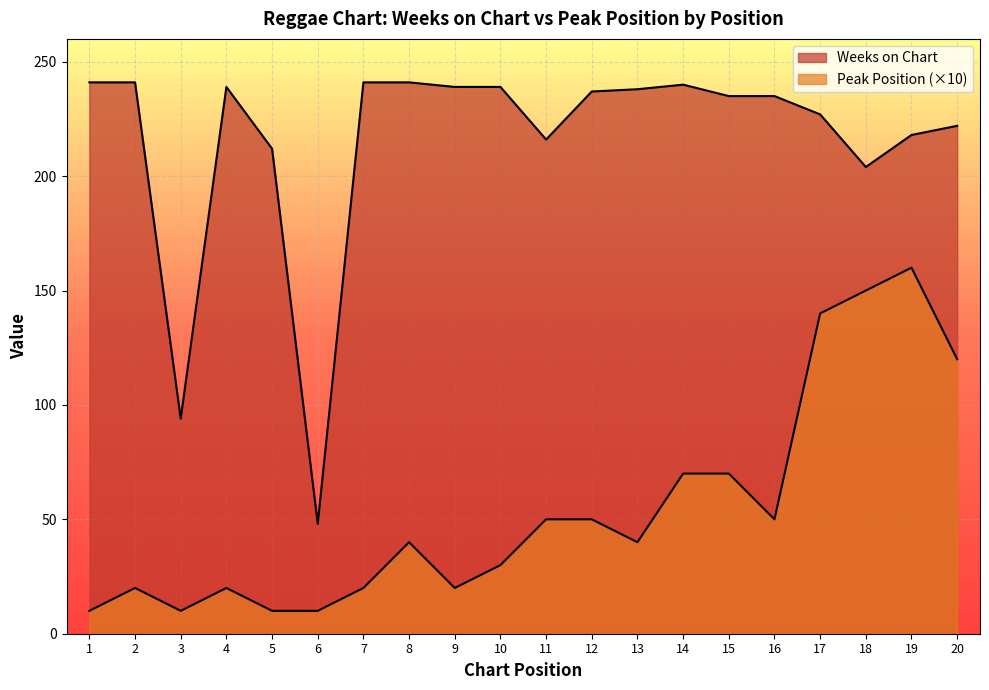

At 1, list the series in order from largest to smallest.

Weeks on Chart, Peak Position